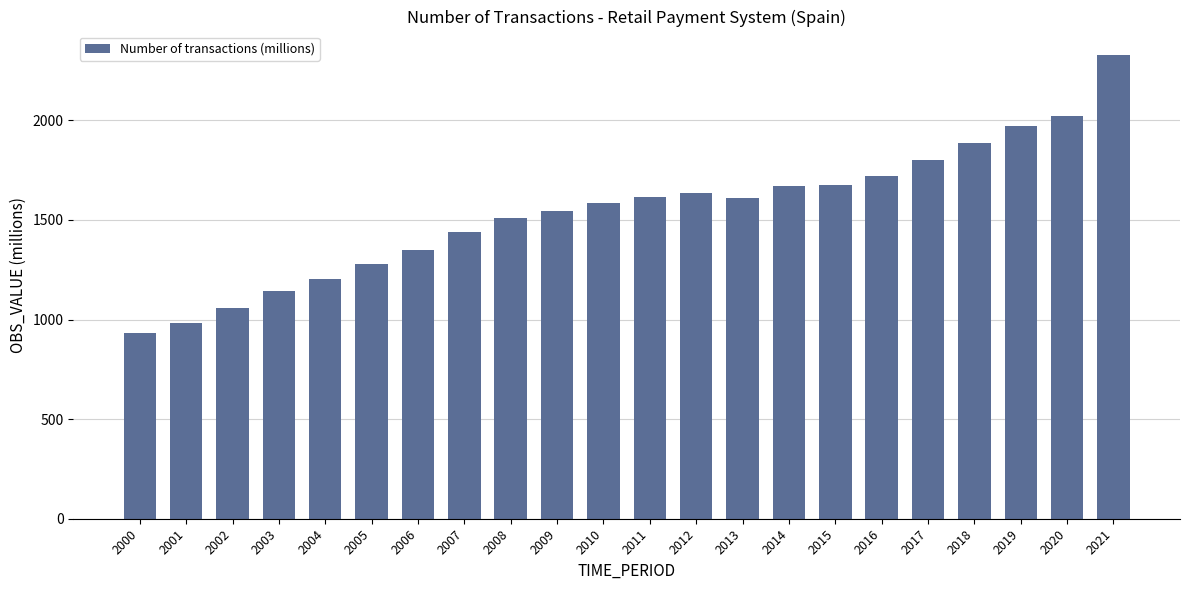

What is the difference between the maximum and minimum values?

1397.8